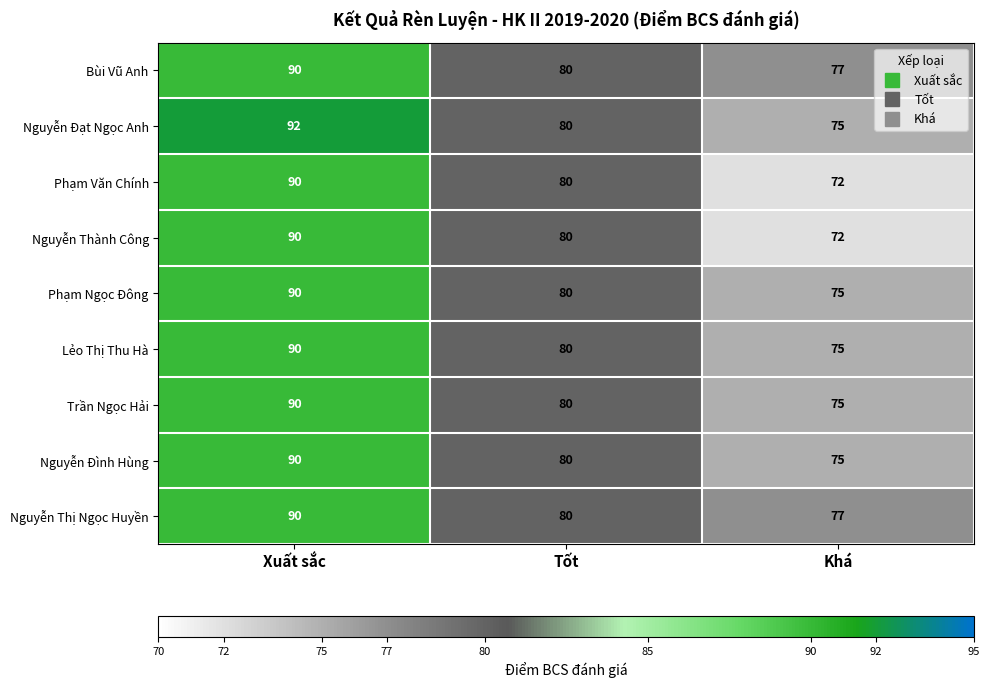

Reading left to right, transcribe all the data shown in this chart.

Bùi Vũ Anh: 90	80	77
Nguyễn Đạt Ngọc Anh: 92	80	75
Phạm Văn Chính: 90	80	72
Nguyễn Thành Công: 90	80	72
Phạm Ngọc Đông: 90	80	75
Lẻo Thị Thu Hà: 90	80	75
Trần Ngọc Hải: 90	80	75
Nguyễn Đình Hùng: 90	80	75
Nguyễn Thị Ngọc Huyền: 90	80	77